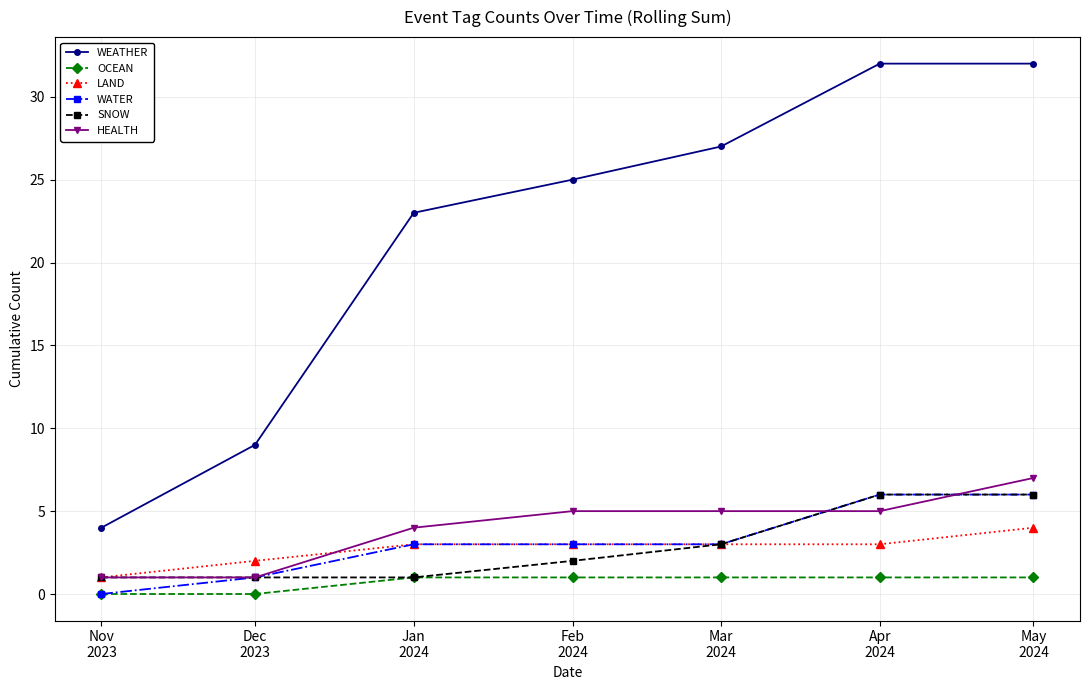

Does the chart have visible grid lines?

Yes